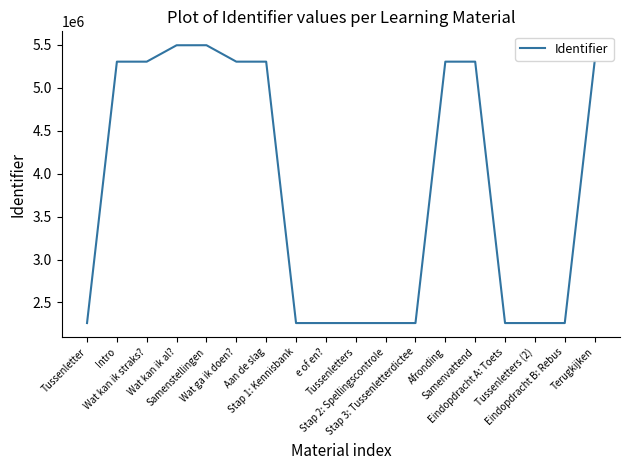

What is the minimum value shown in the chart?

2260450